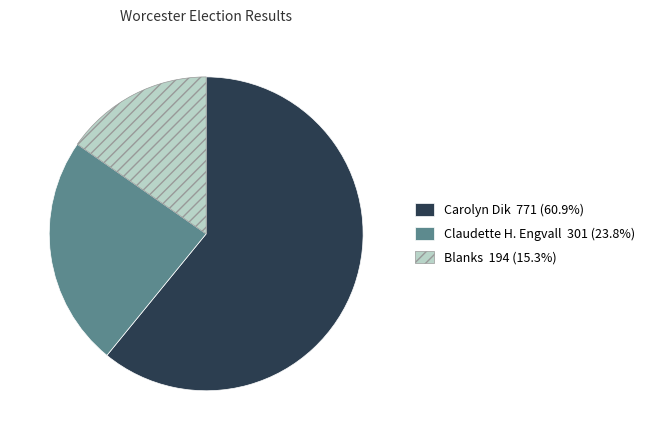

Is there a majority slice in this chart?

Yes